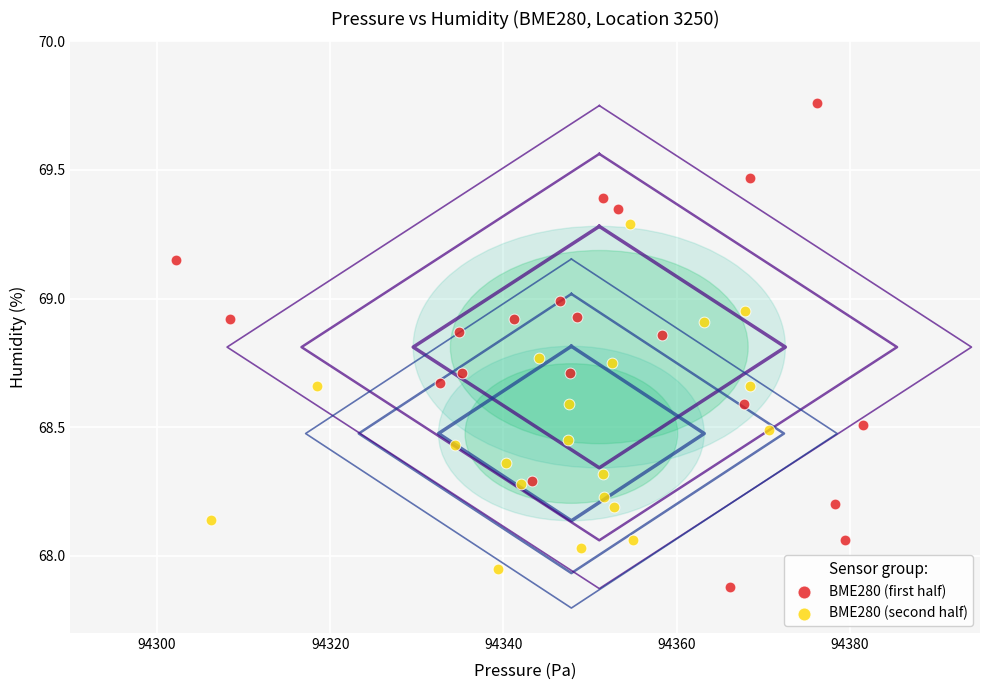

Which series contains the lowest Y value?

BME280 (first half)